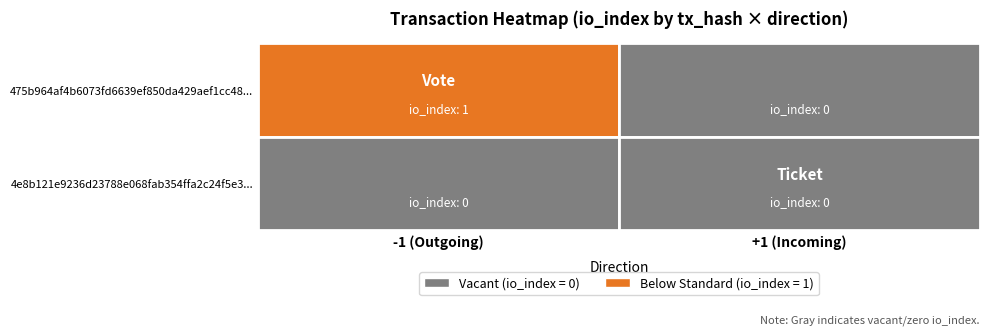

The value of 475b964af4b6073fd6639ef850da429aef1cc48 at -1 is 2. True or false?

False